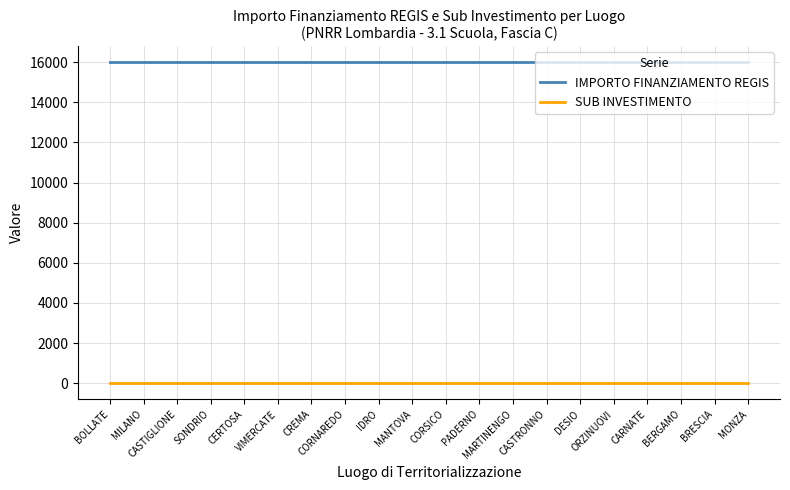

How many categories are shown in the chart?

20